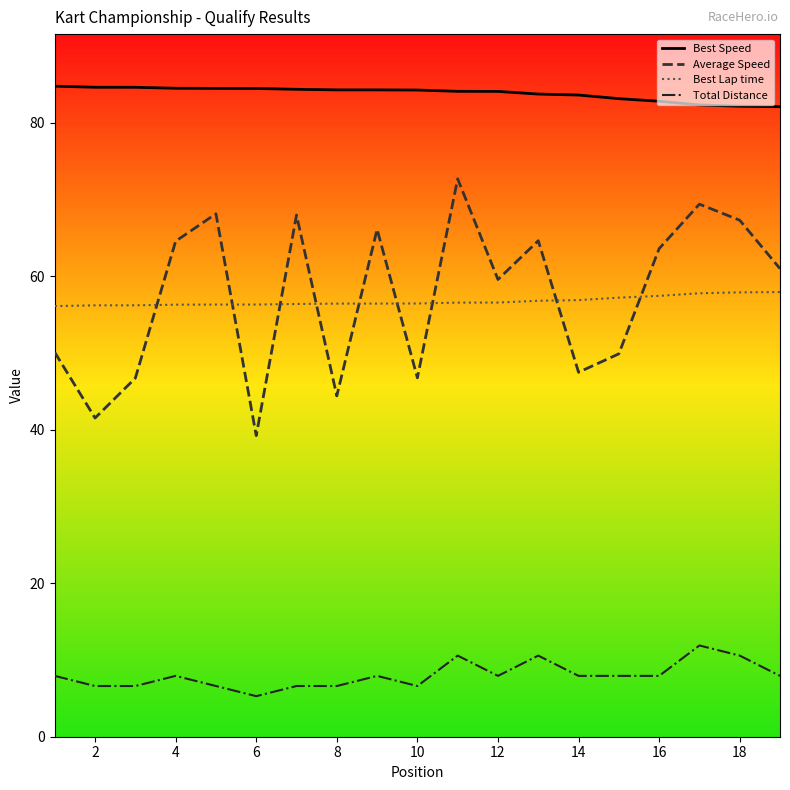

True or false: Best Speed and Best Lap time intersect in this chart.

False